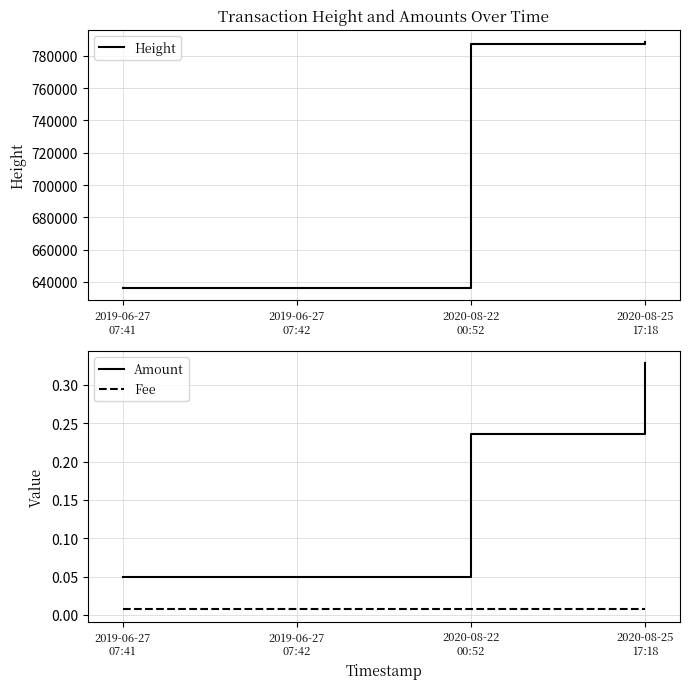

What is the approximate value of Height at 2020-08-25
17:18?

788524